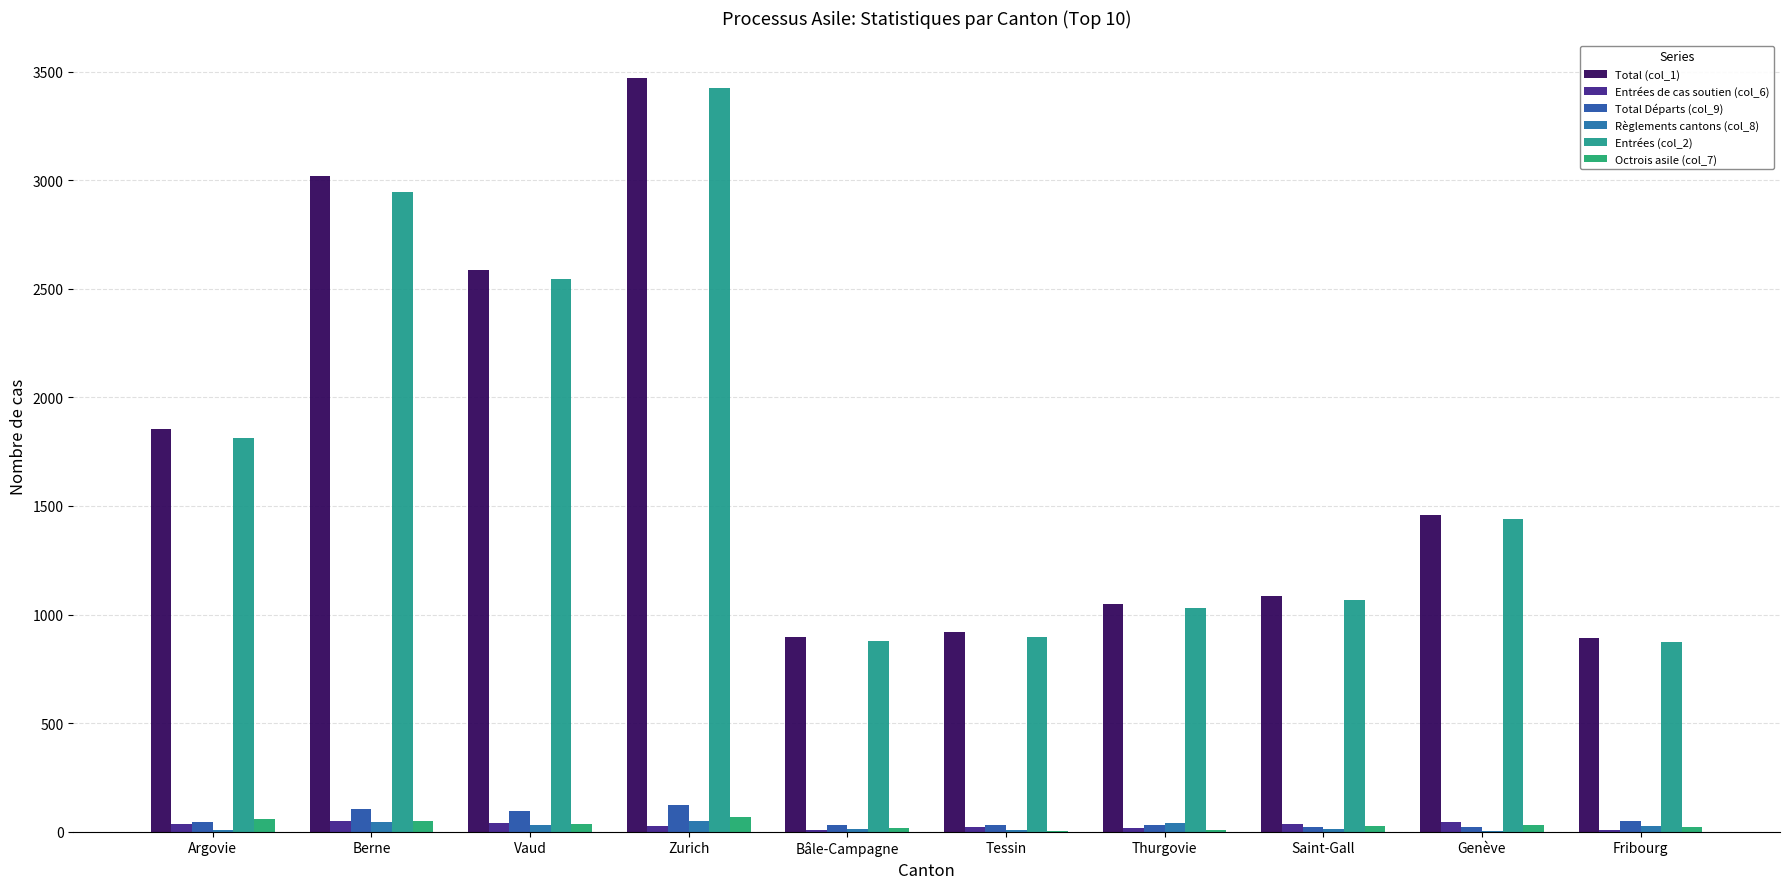

What is the spread (max minus min) of values at Zurich?

3444